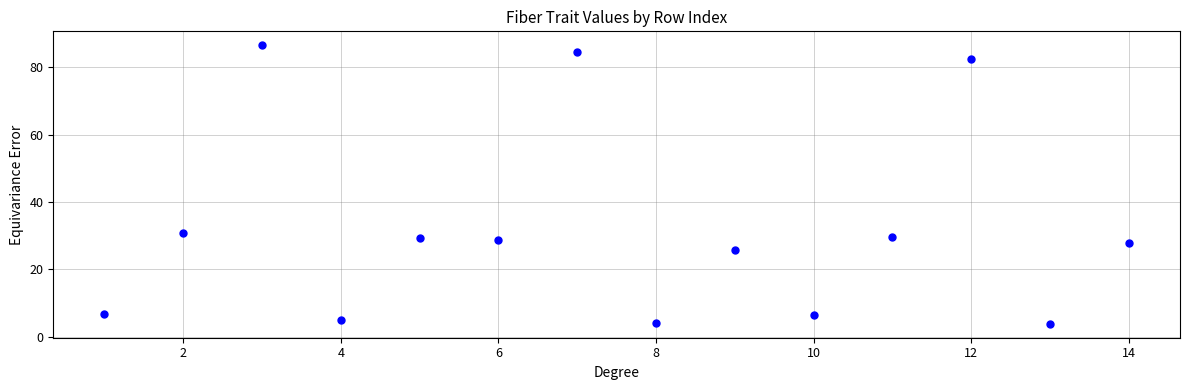

What Y value in the scatter plot is closest to 45?

30.9